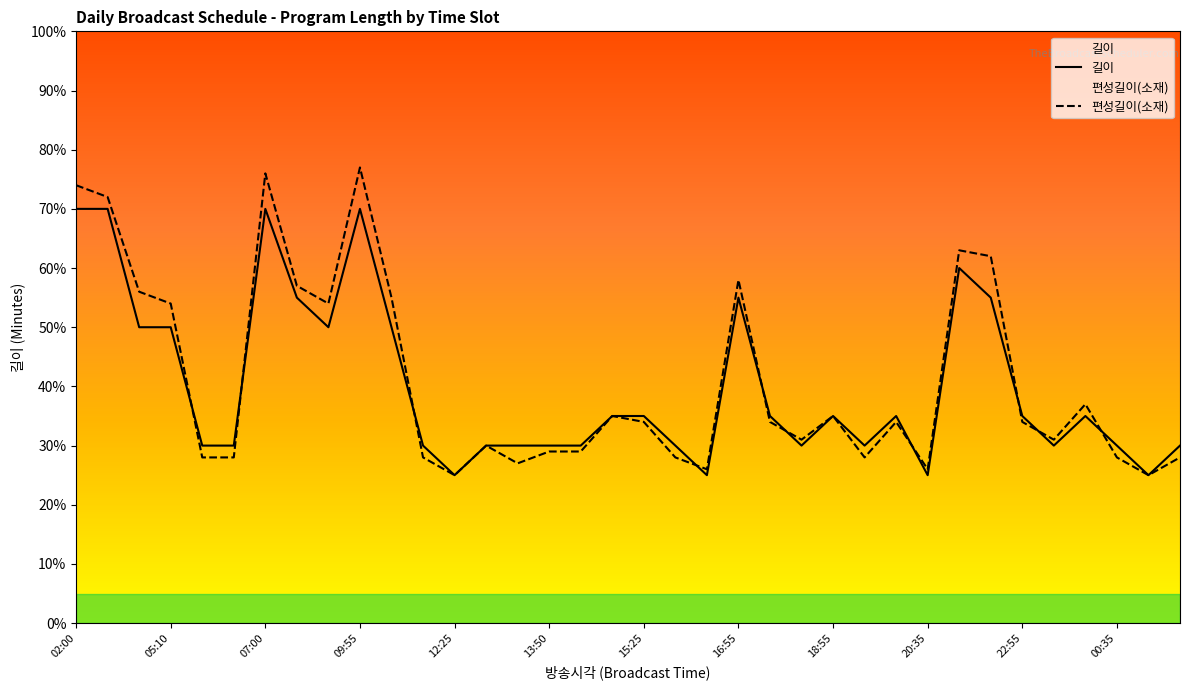

At which label is 편성길이(소재) closest to 51?

05:10